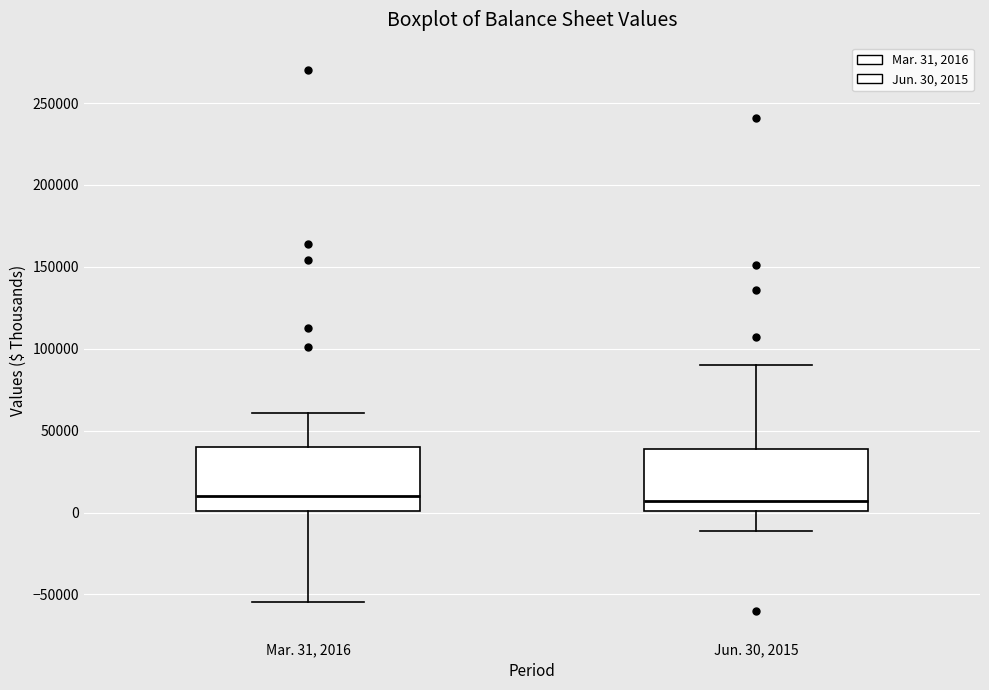

Where does the median line of the box for Mar. 31, 2016 sit on the y-axis? The values are not printed on the chart, so give them approximately, as read against the axis.

10000